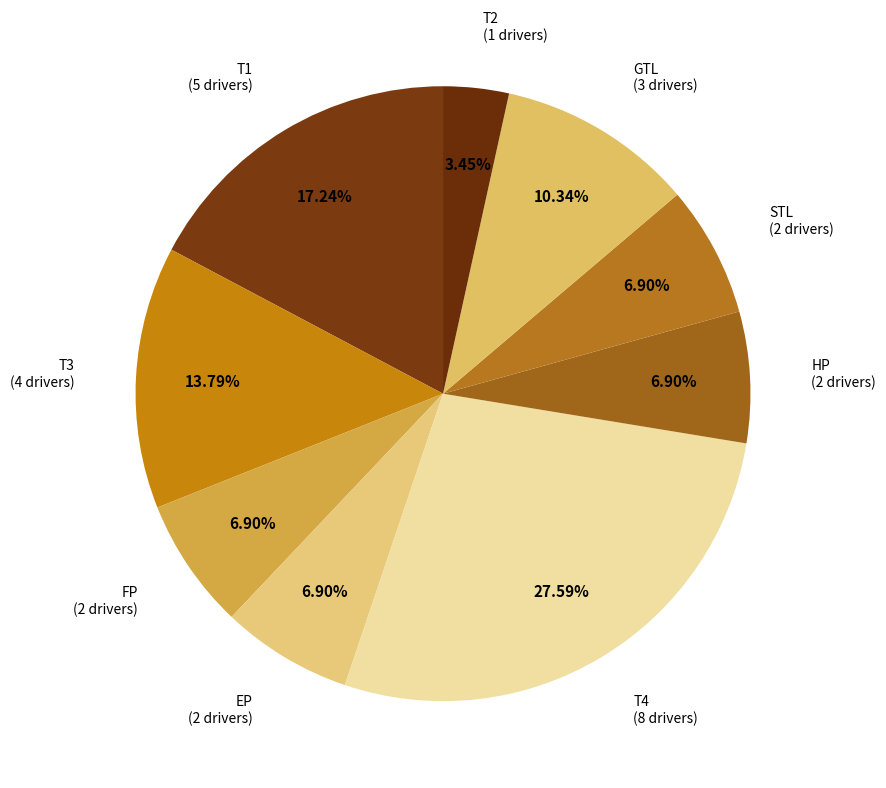

Count the number of slices in the pie.

9